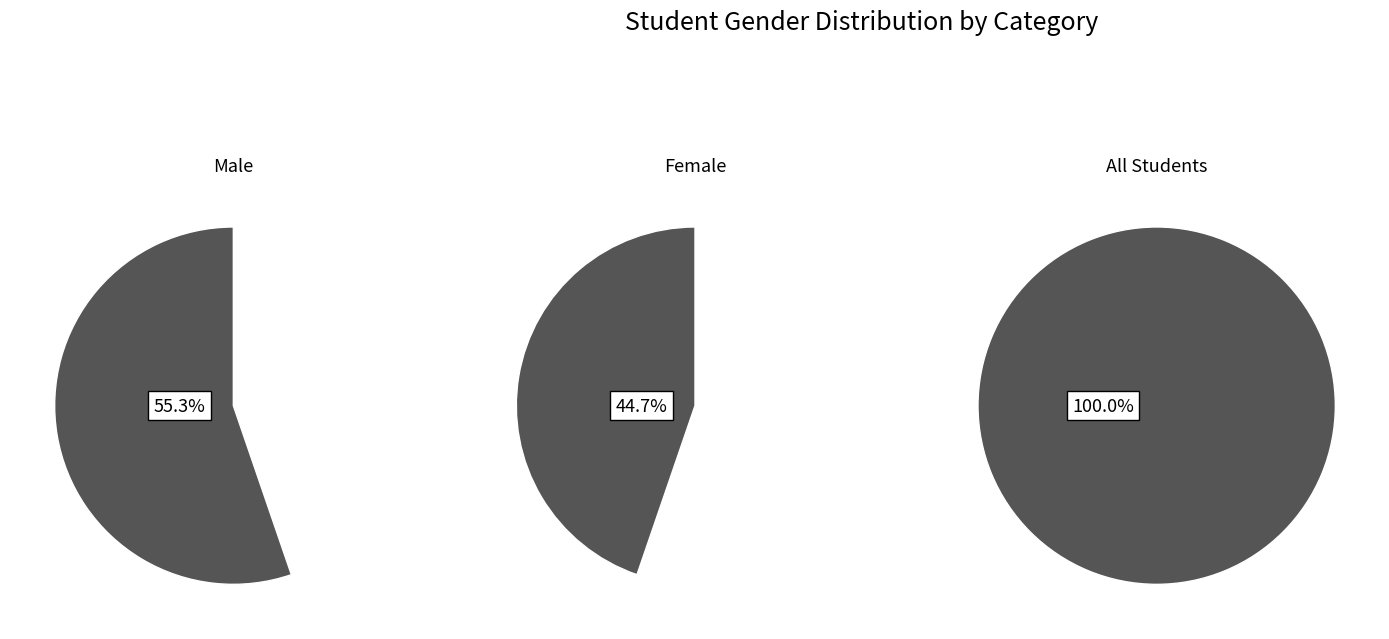

To the nearest percent, what is the combined percentage of F and M?

100%